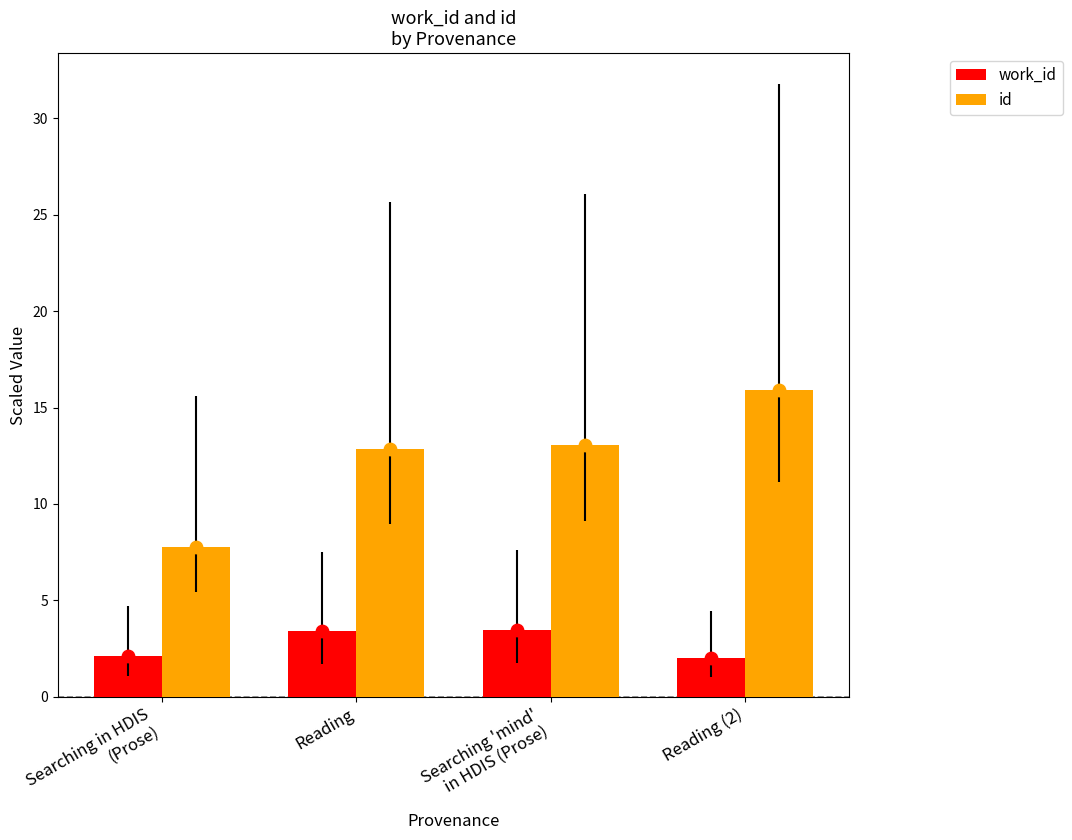

At which category is the sum across all series the highest?

Reading (2)